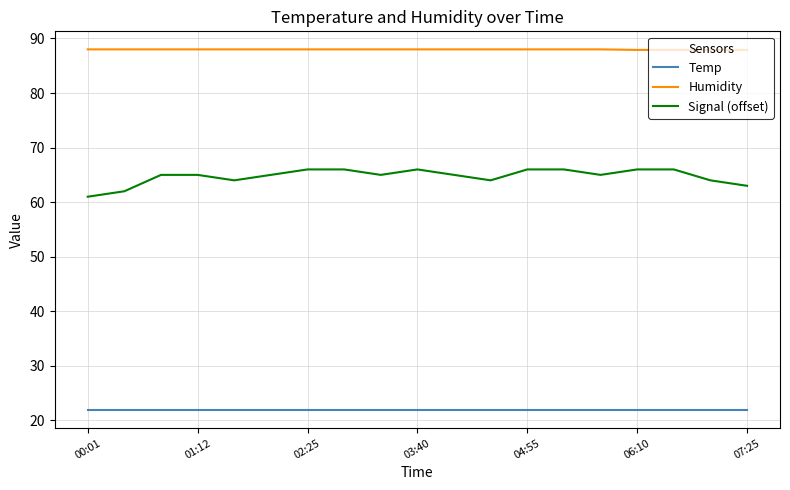

What is the average value of the Signal (offset) series?

64.7